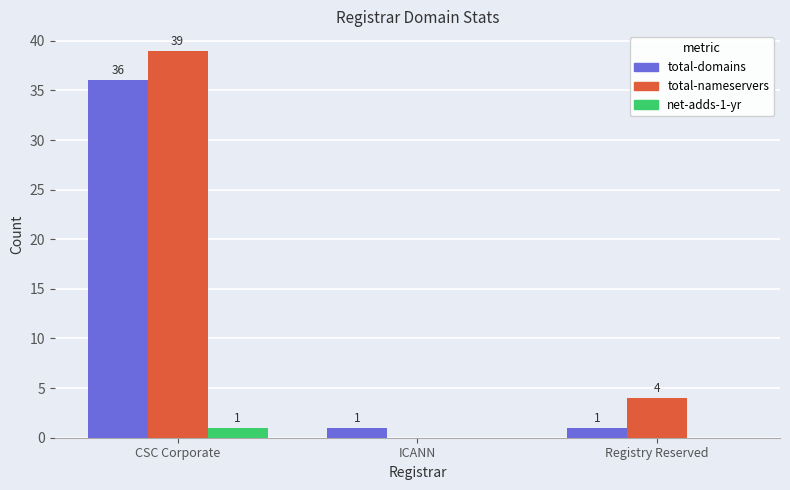

At which category is the sum across all series the highest?

CSC Corporate